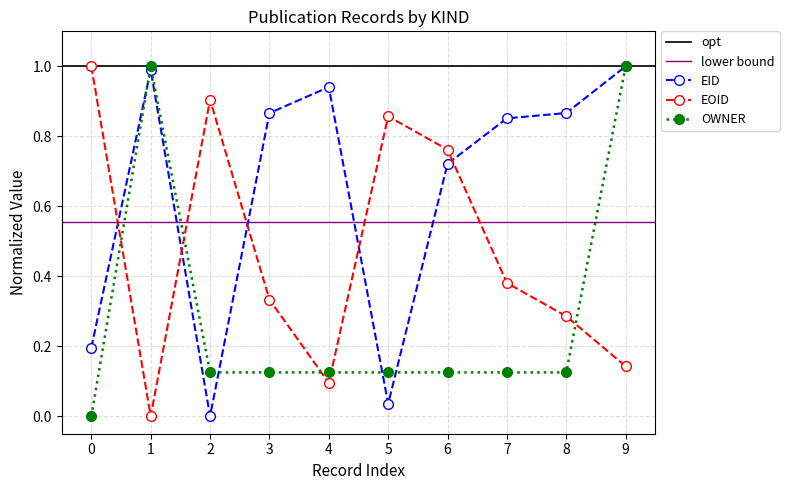

What is the highest value of the EOID series?

1.0